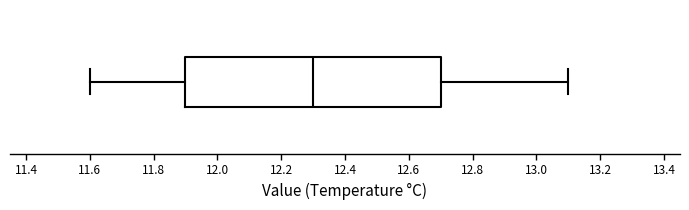

Transcribe this box plot: give where the median line is, the range the box spans, and where the two whiskers end, as read against the x-axis. The values are not printed on the chart, so give them approximately, as read against the axis.

median 12.3, box 11.9 to 12.7, whiskers 11.6 to 13.1